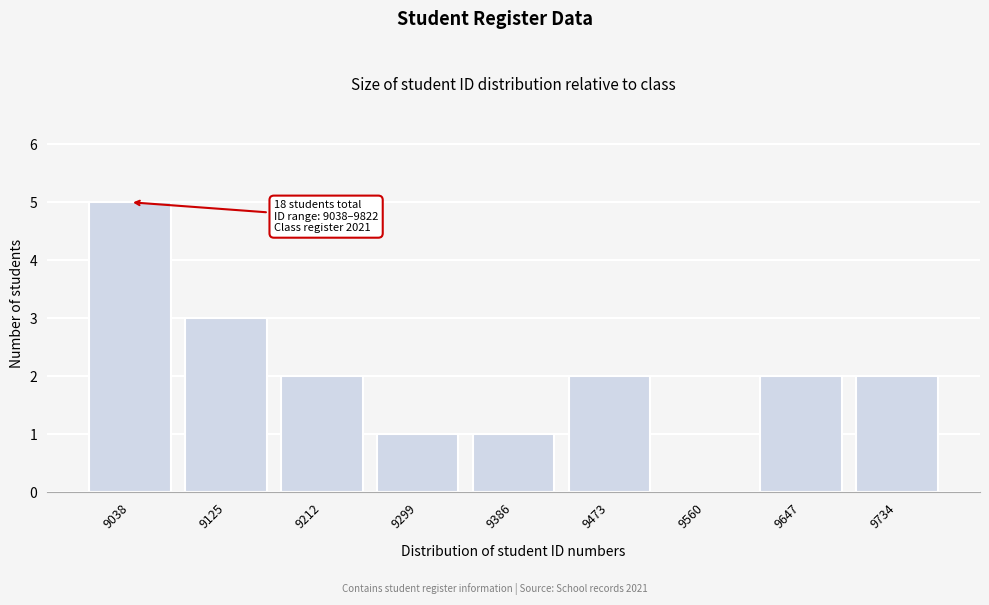

Reading right to left, list all the values displayed in this chart.

9734=2	9647=2	9560=0	9473=2	9386=1	9299=1	9212=2	9125=3	9038=5